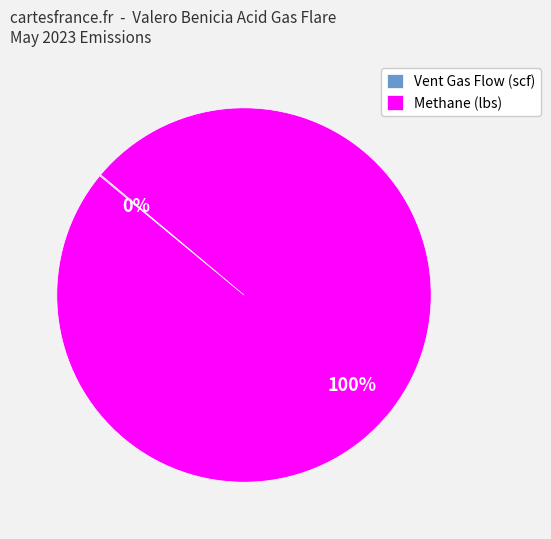

To the nearest percent, what is the average slice percentage?

50%